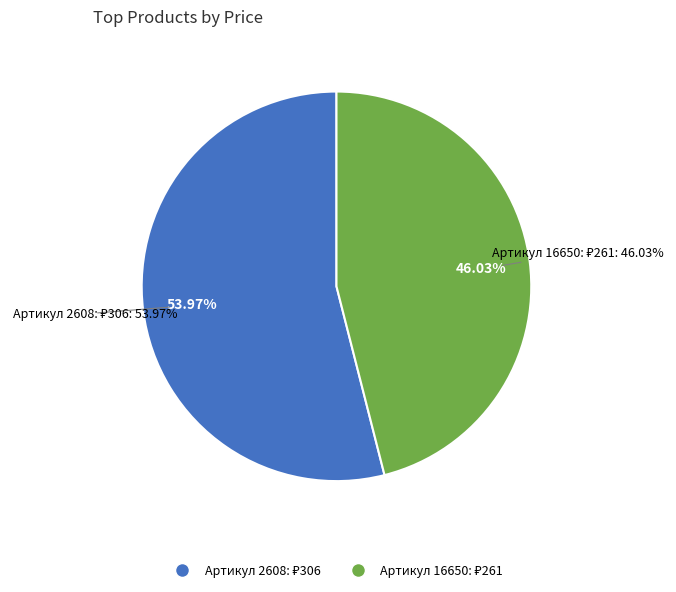

What is the change in value from 2608 to 16650?

-45